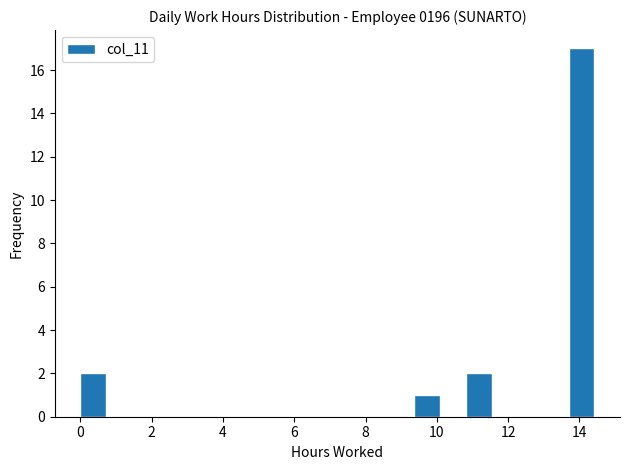

Around what value on the x-axis is the tallest bar? Give the approximate position of its centre, as read against the axis.

14.0